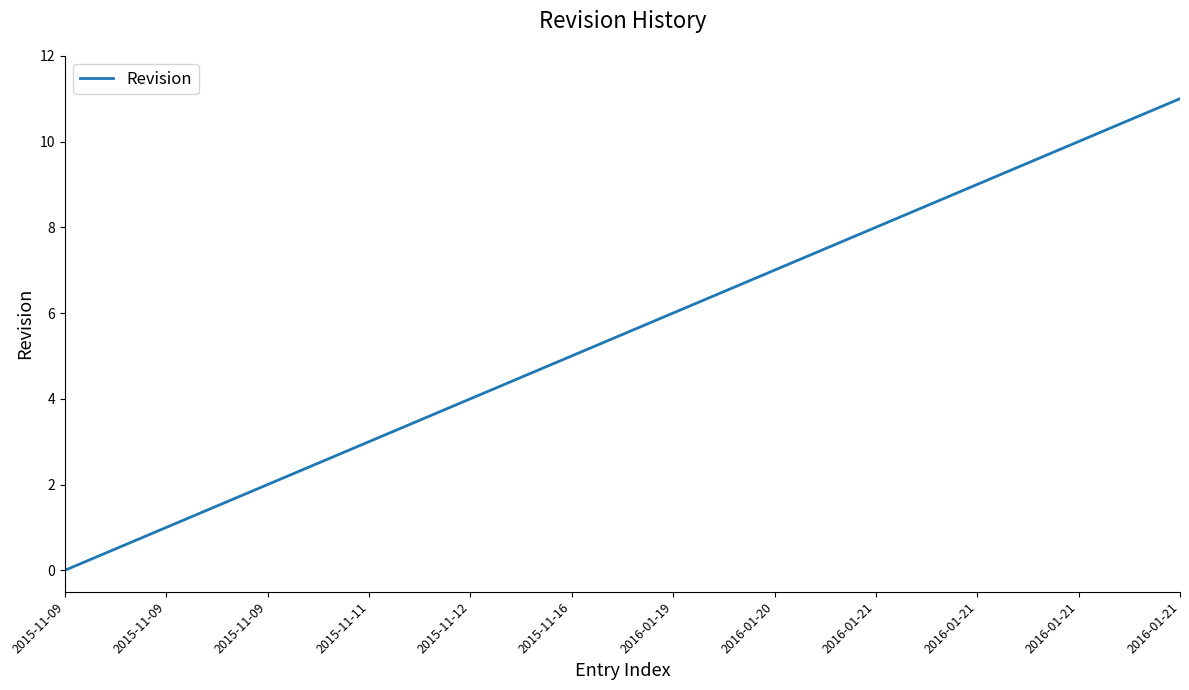

What is the difference between the second highest and minimum values?

10